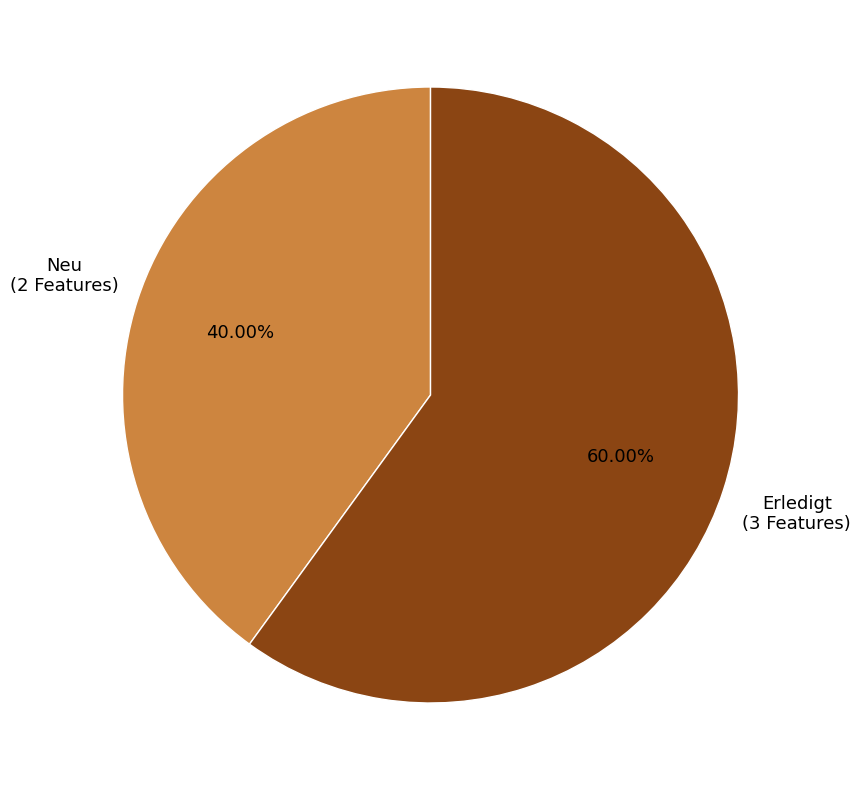

Is there any slice that represents more than half of the pie?

Yes